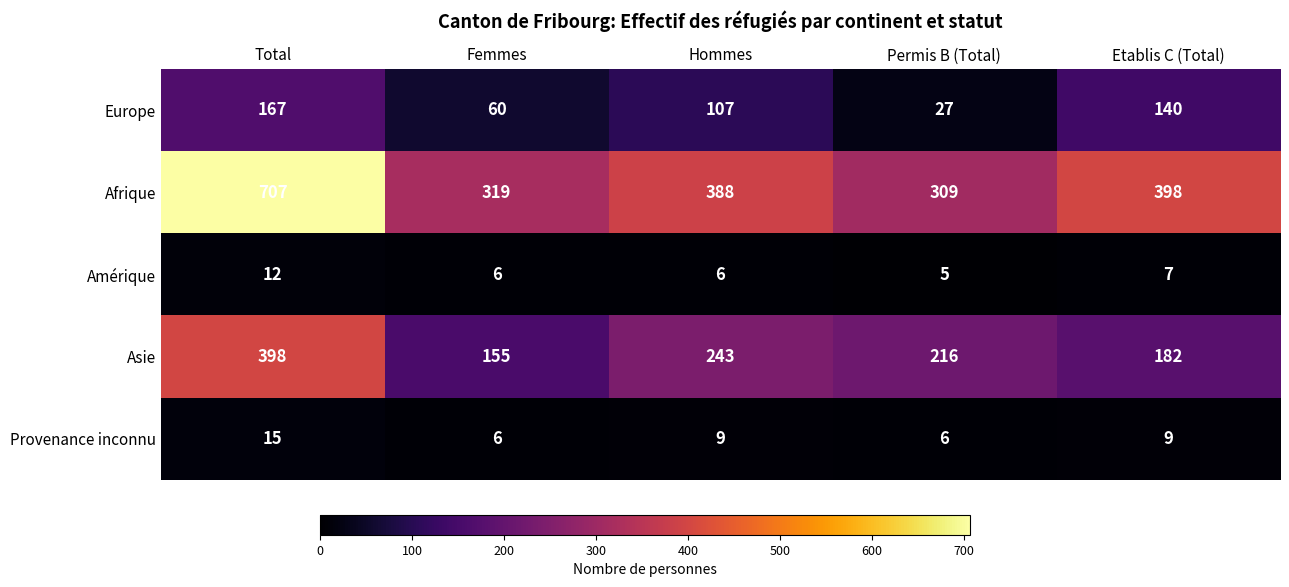

Read the Asie value at Femmes, to the nearest 5.

155